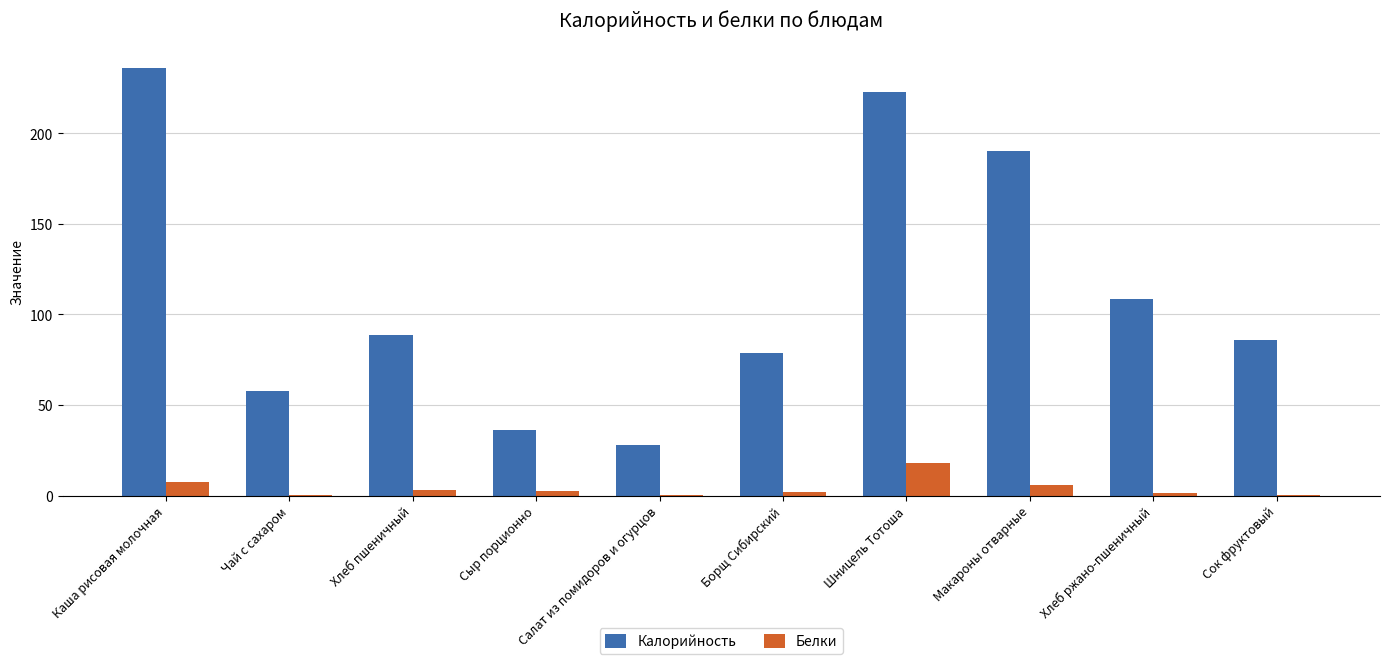

At which label does Белки reach its peak?

Шницель Тотоша